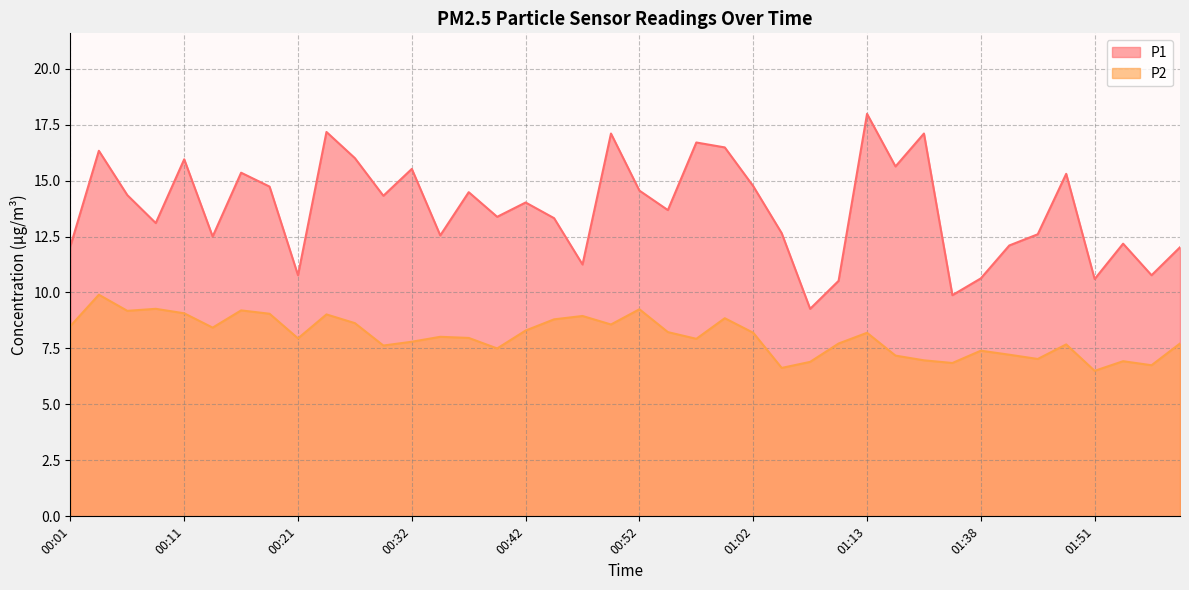

What is the spread (max minus min) of values at 00:26?

7.4